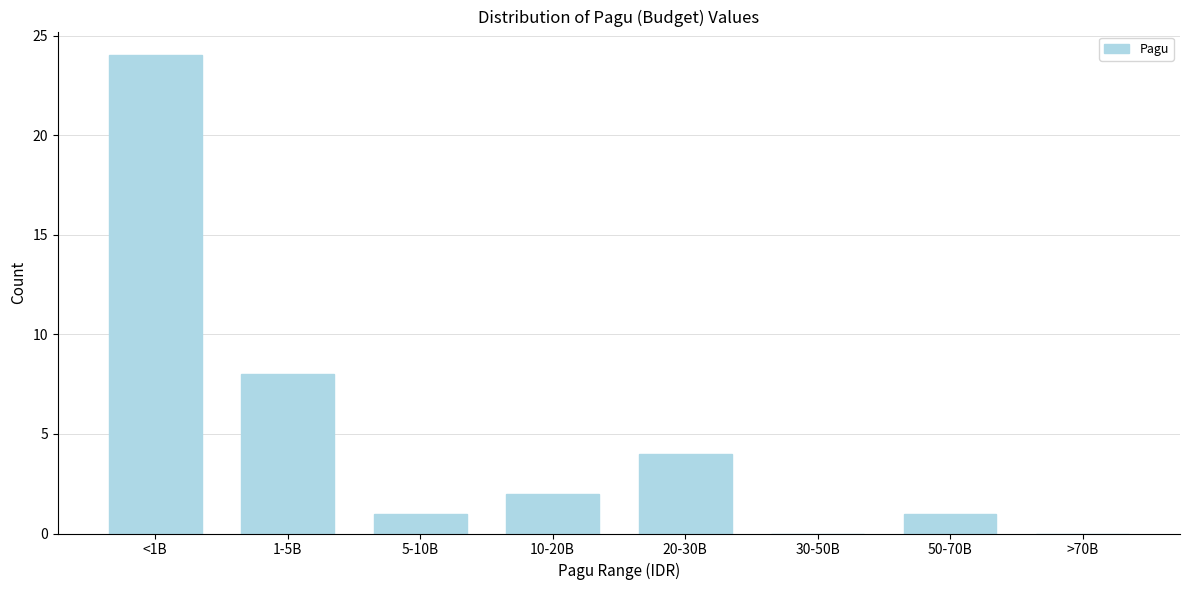

Reading left to right, transcribe all the data shown in this chart.

<1B=24	1-5B=8	5-10B=1	10-20B=2	20-30B=4	30-50B=0	50-70B=1	>70B=0